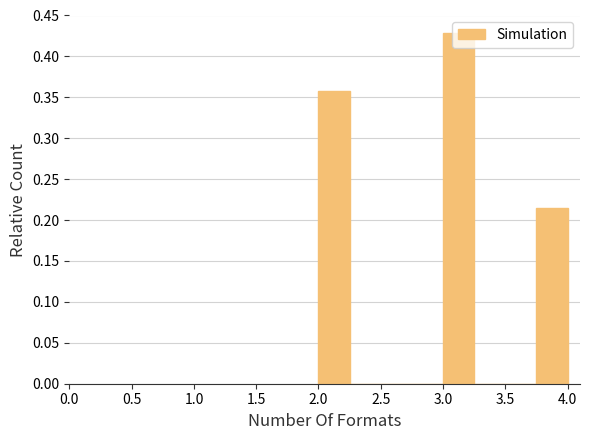

Reading left to right, list every bar in this chart as the range it spans on the x-axis followed by its height. The values are not printed on the chart, so give them approximately, as read against the axis.

2.00 to 2.25: 0.355
2.25 to 2.50: 0
2.50 to 2.75: 0
2.75 to 3.00: 0
3.00 to 3.25: 0.430
3.25 to 3.50: 0
3.50 to 3.75: 0
3.75 to 4.00: 0.215